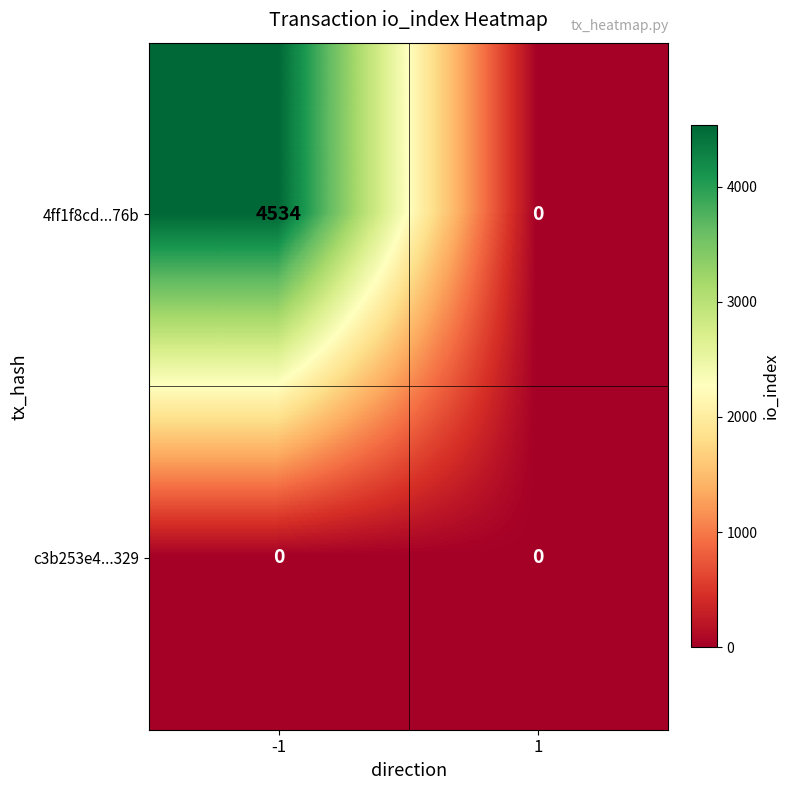

The 4ff1f8cd...76b series shows 4534 at -1. True or false?

True